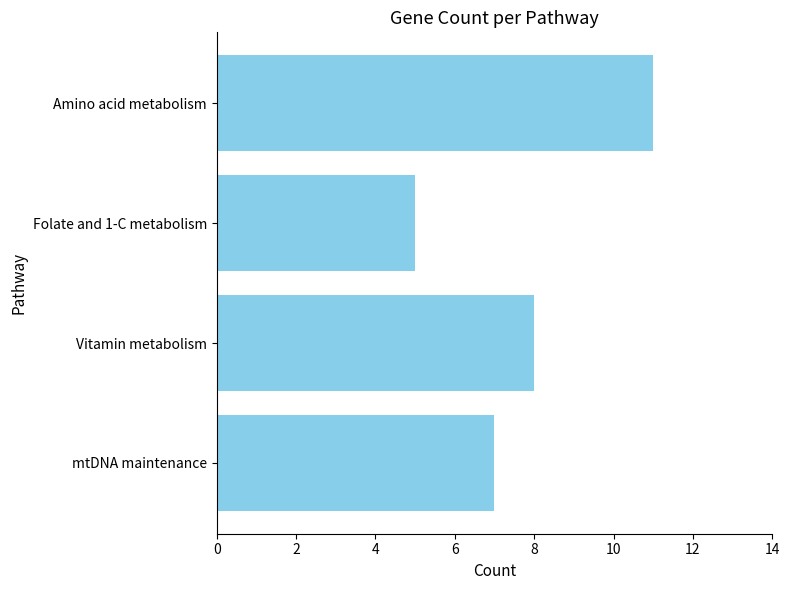

The value at Folate and 1-C metabolism is 5. True or false?

True